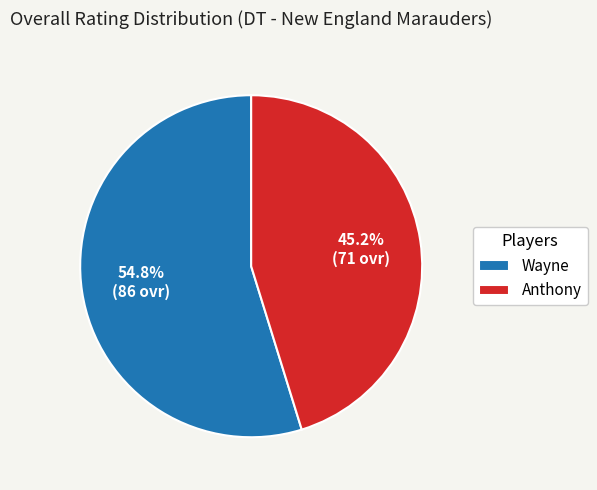

Combined, what portion of the pie is Anthony and Wayne?

100.0%